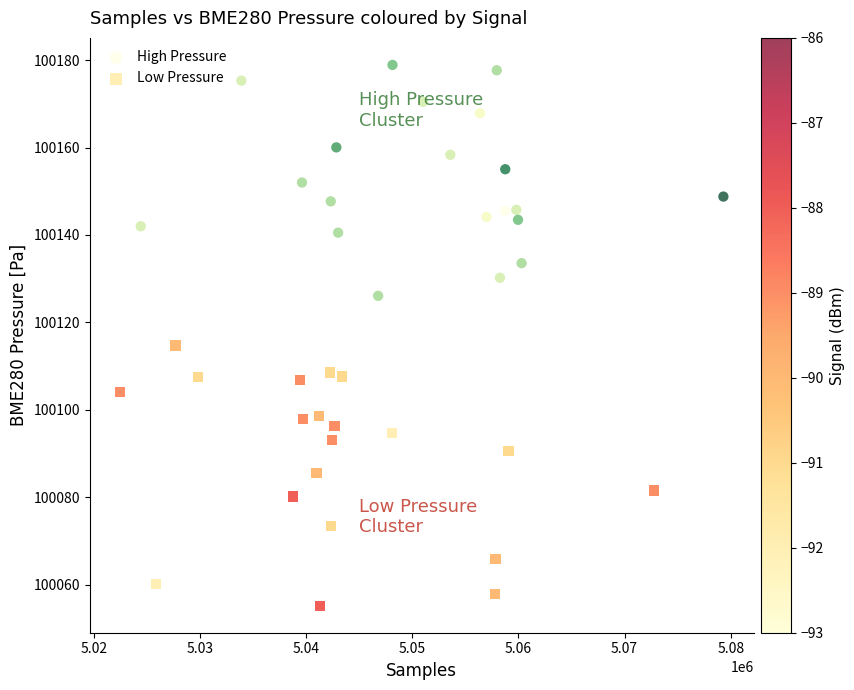

Which series has the widest spread of Y values?

Low Pressure